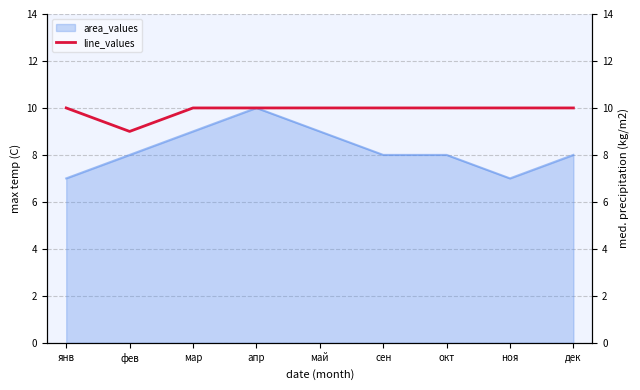

The area_values series shows 8 at сен. True or false?

True